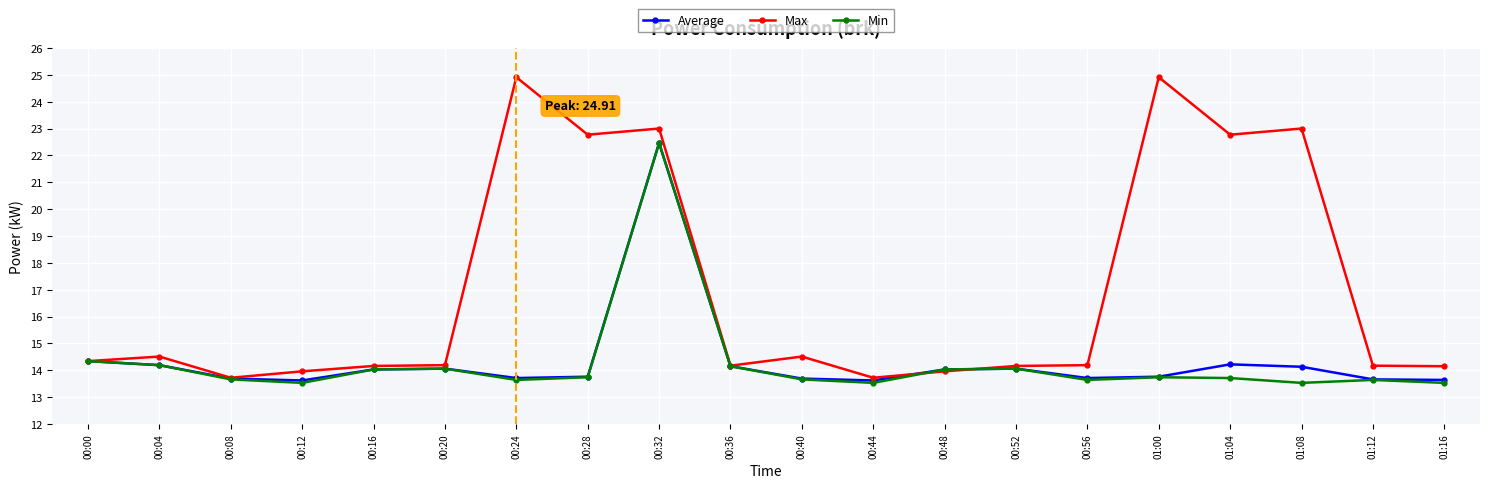

How many categories are shown in the chart?

20